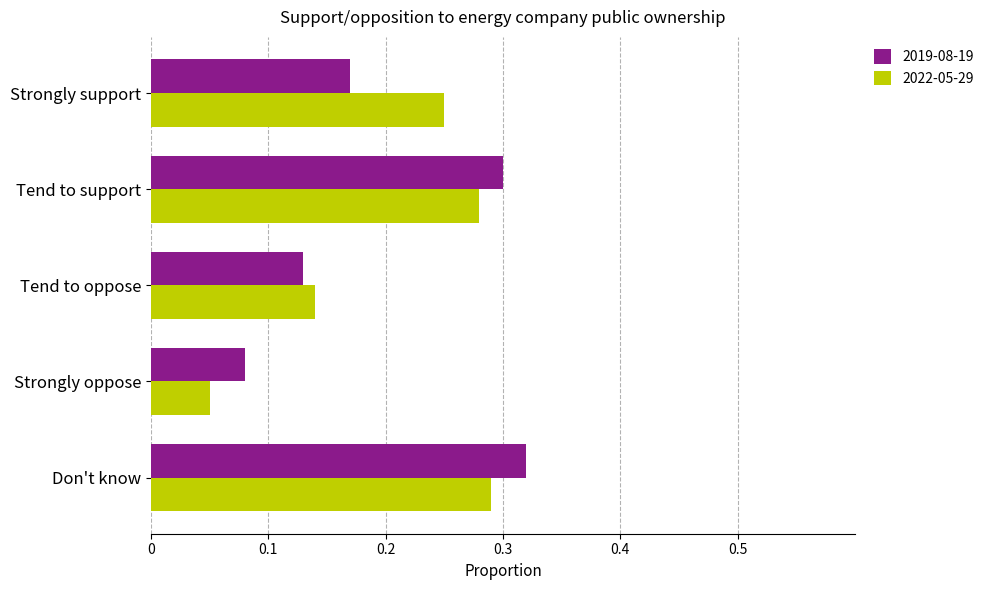

True or false: 2019-08-19 has a value of 0.3 at Tend to support.

True